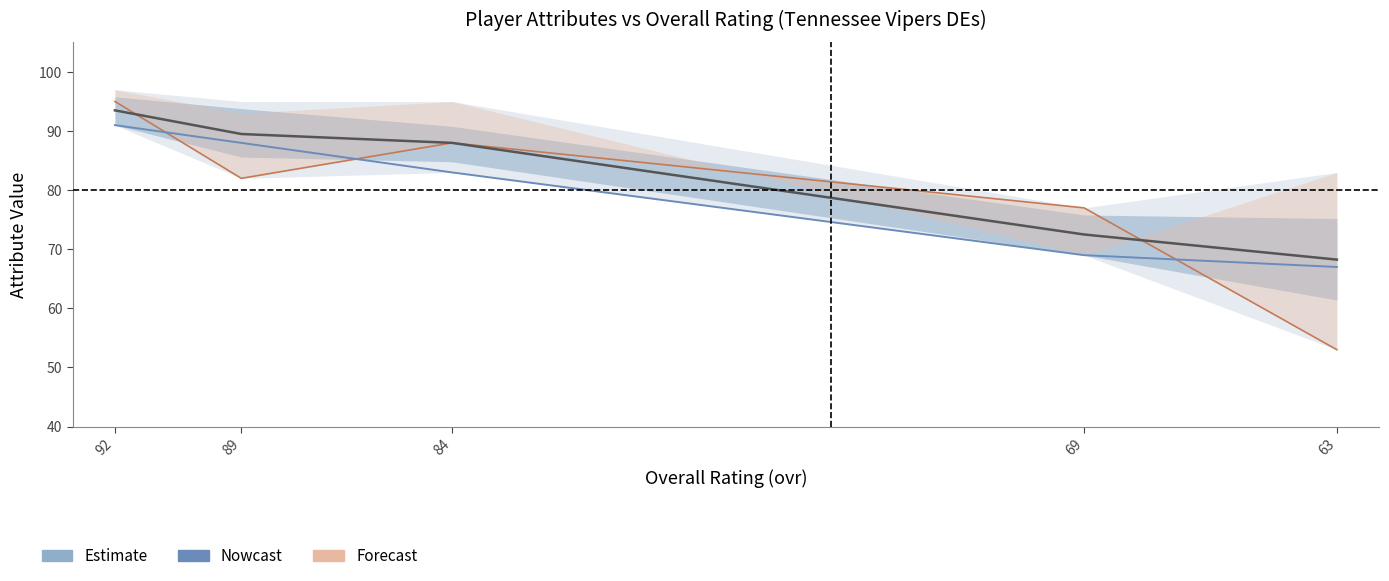

Which series changed the most between 89 and 63?

Forecast